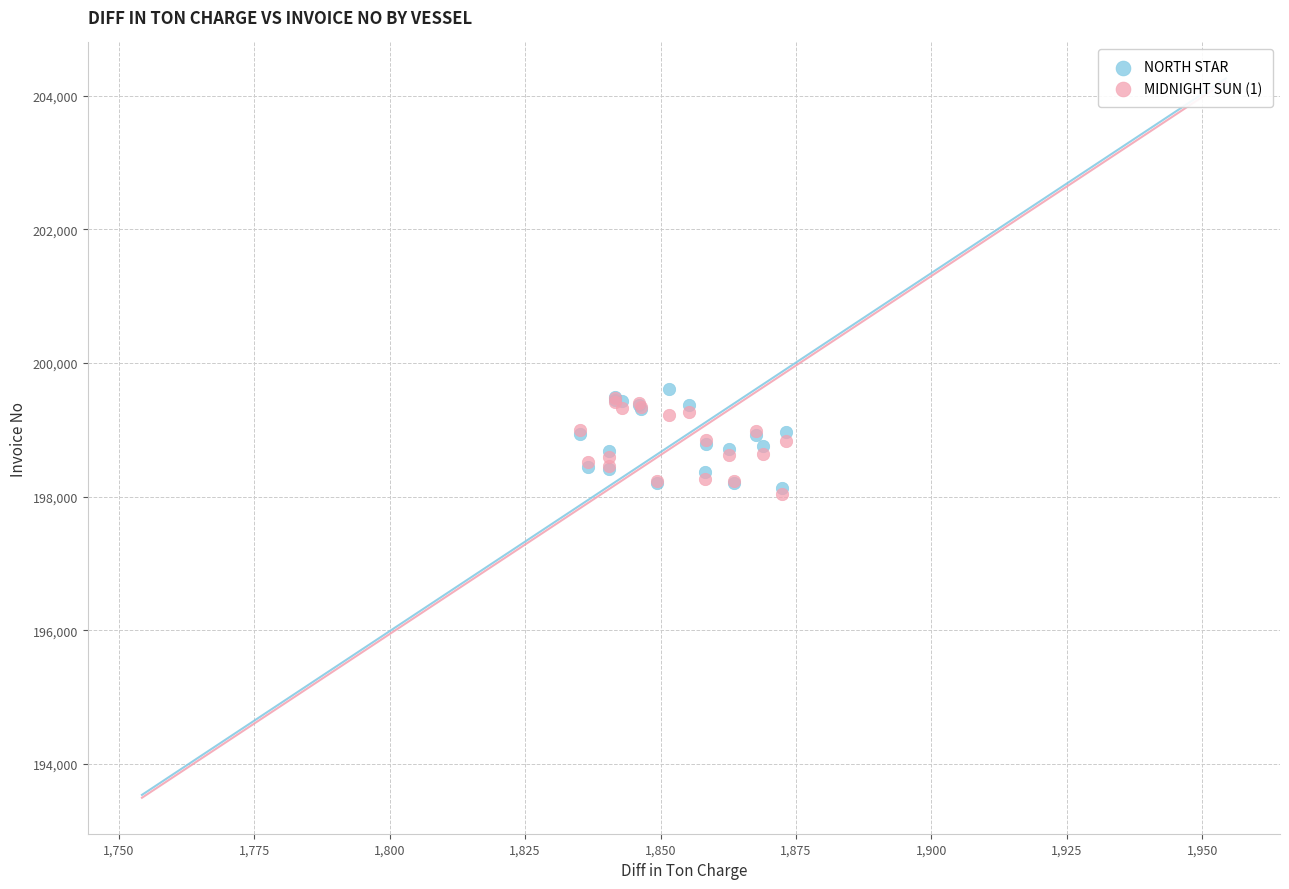

What are all the series names shown in the legend?

NORTH STAR, MIDNIGHT SUN (1)